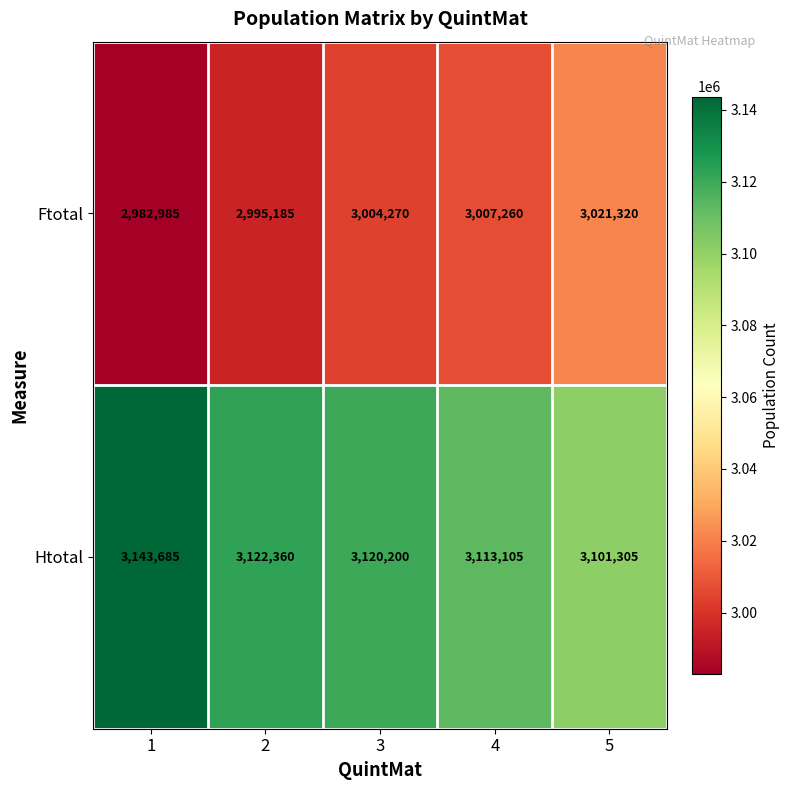

What is the difference between the highest and lowest values at 1?

160700